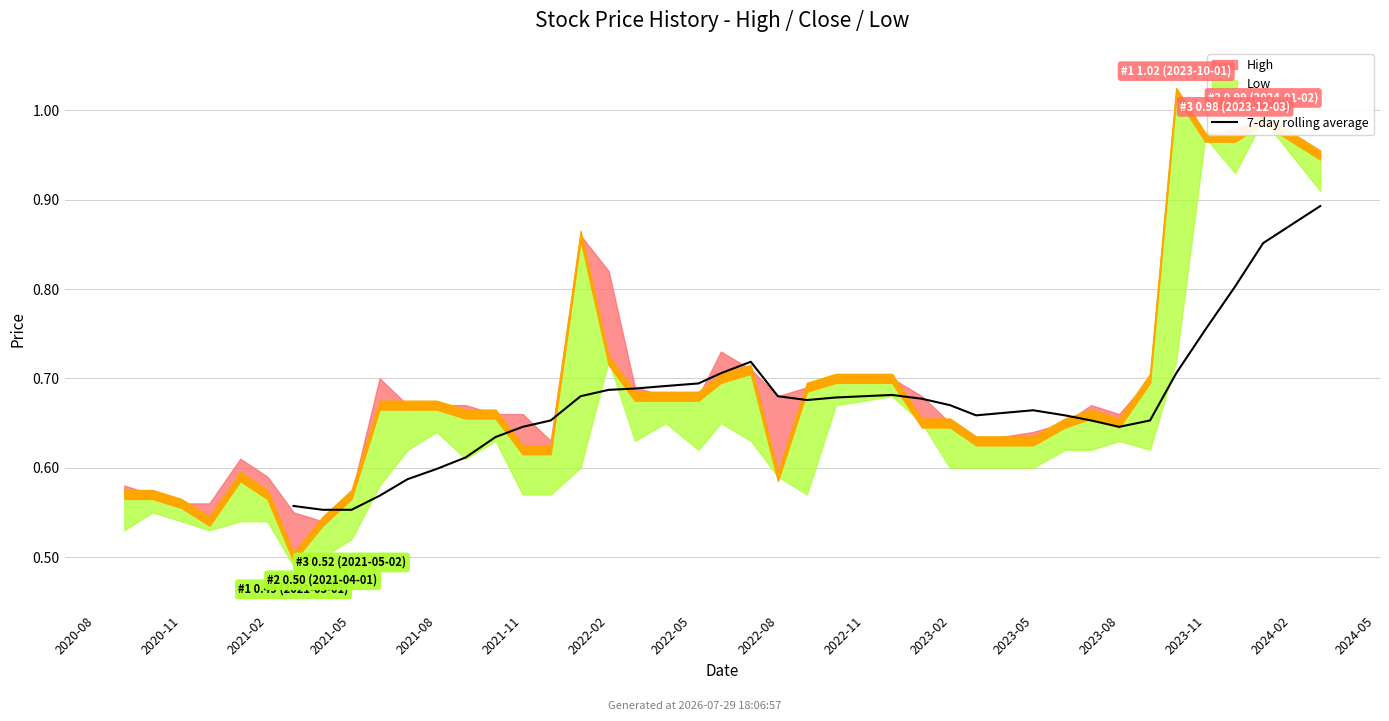

How many lines are shown in the chart?

1